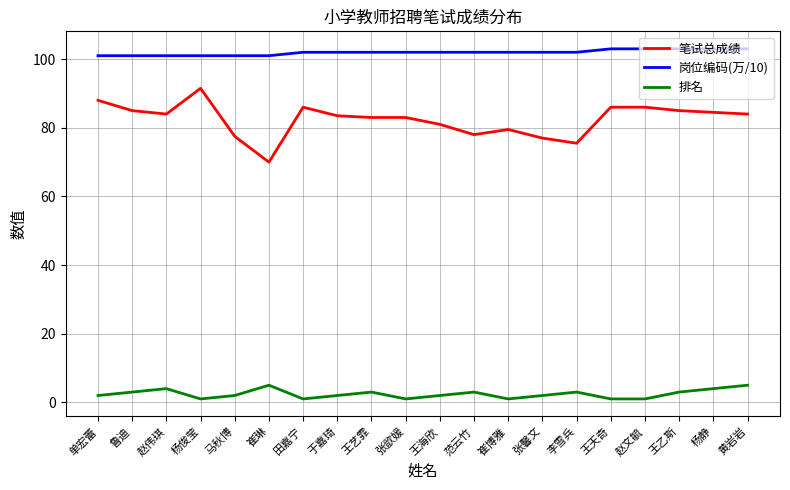

Which series has the widest spread of values?

笔试总成绩